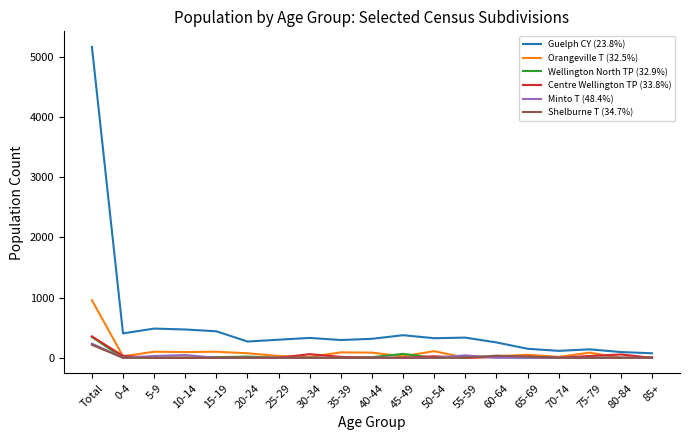

True or false: Orangeville T (32.5%) and Centre Wellington TP (33.8%) cross at least once.

True